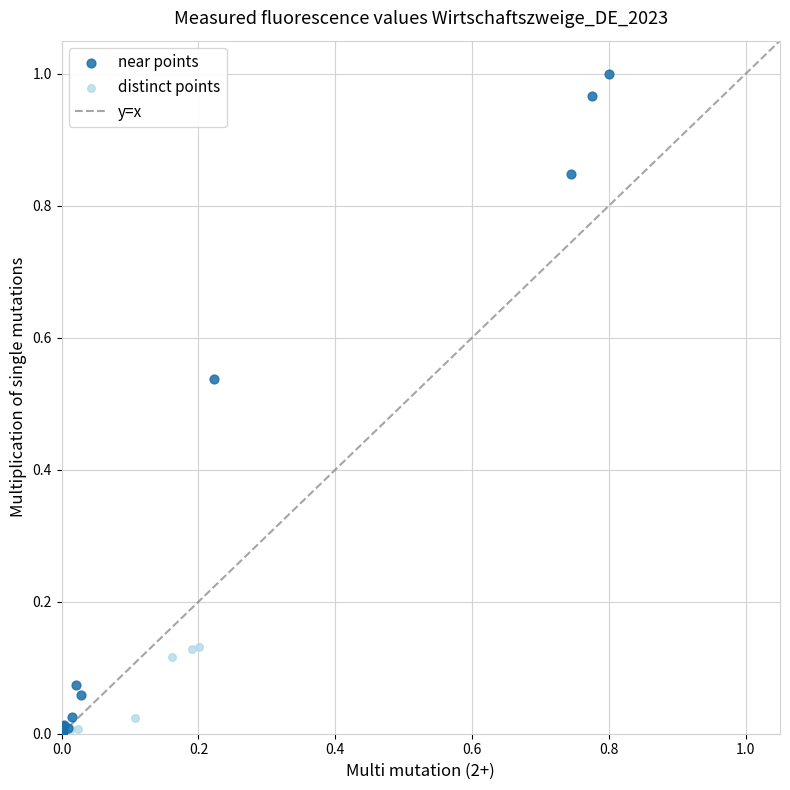

Which series reaches the maximum Y coordinate?

near points